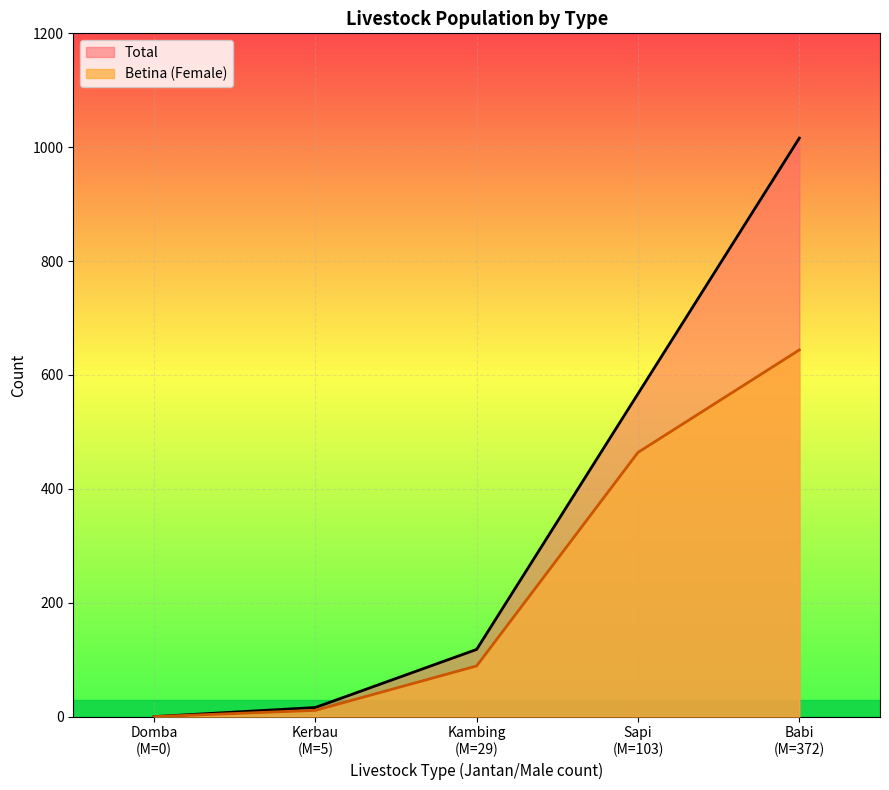

What is the difference between the maximum and minimum values in the Total series?

1016